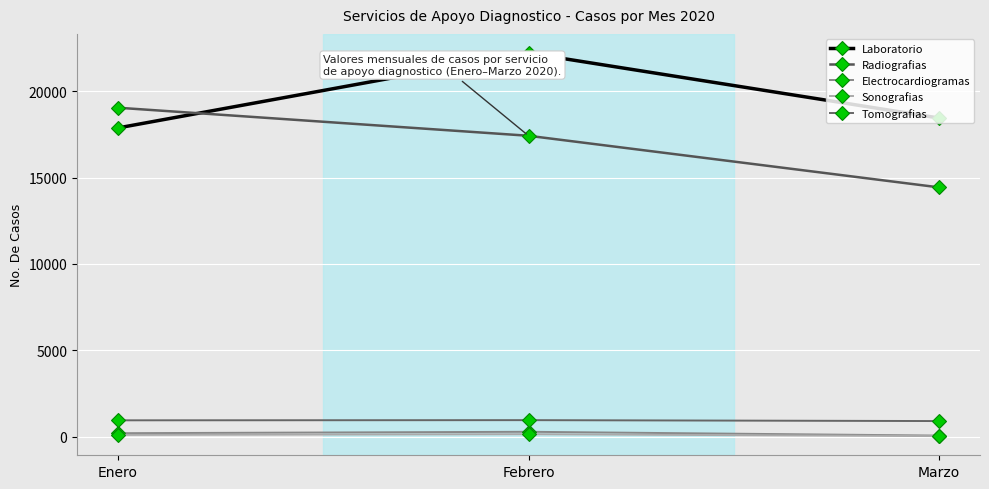

Where is Radiografias nearest to the value 16737?

Febrero